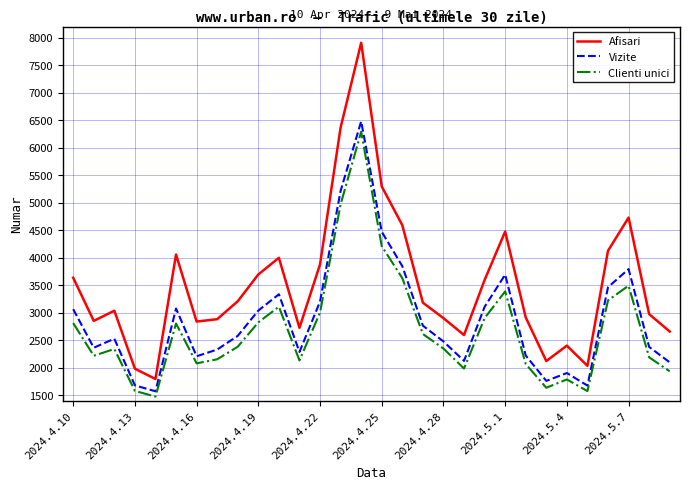

How many interior local valleys does the Clienti unici series have?

7